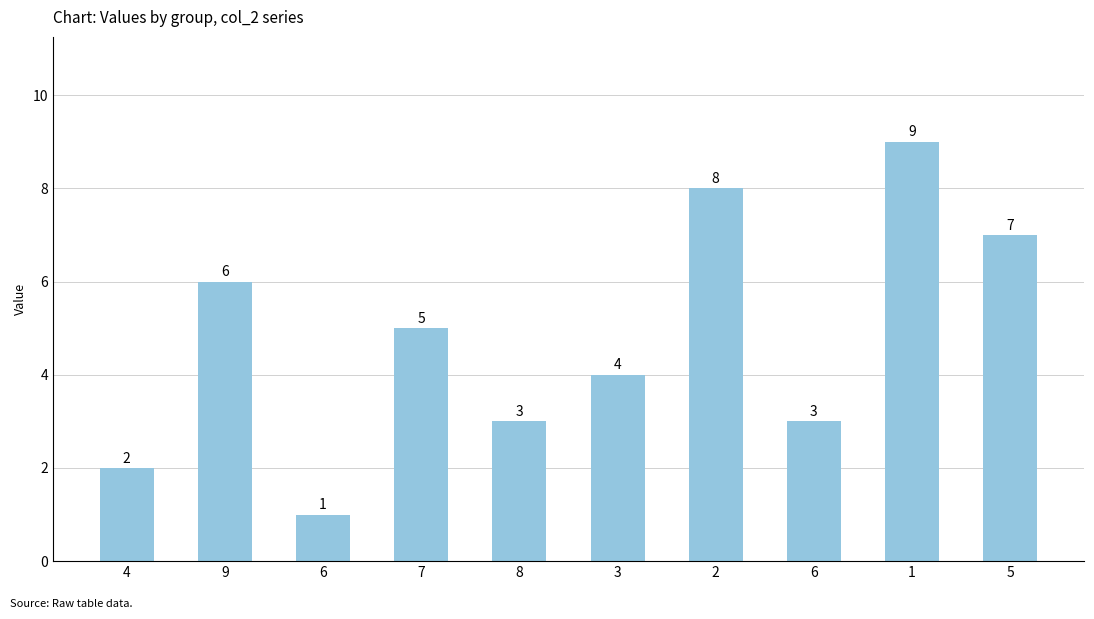

List the labels in order of value, largest first.

1, 2, 5, 9, 7, 3, 8, 6, 4, 6